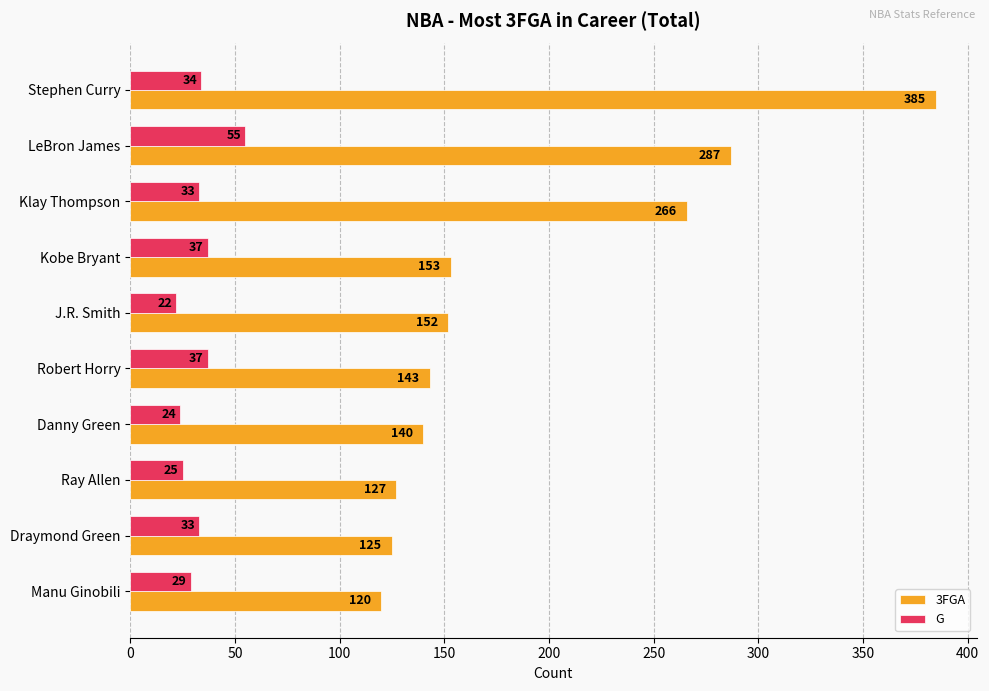

At which label is 3FGA closest to 252?

Klay Thompson